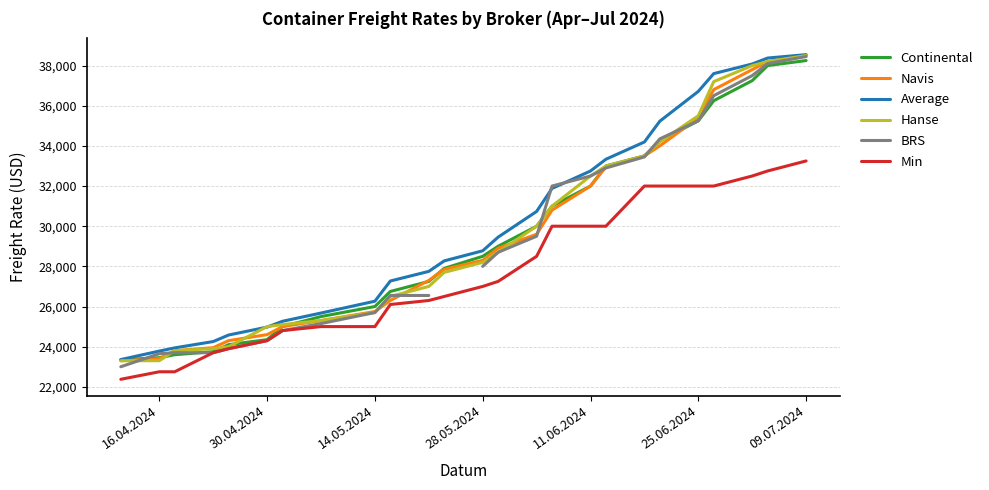

What is the value of the Navis point at the 16th from the left?

30800.0